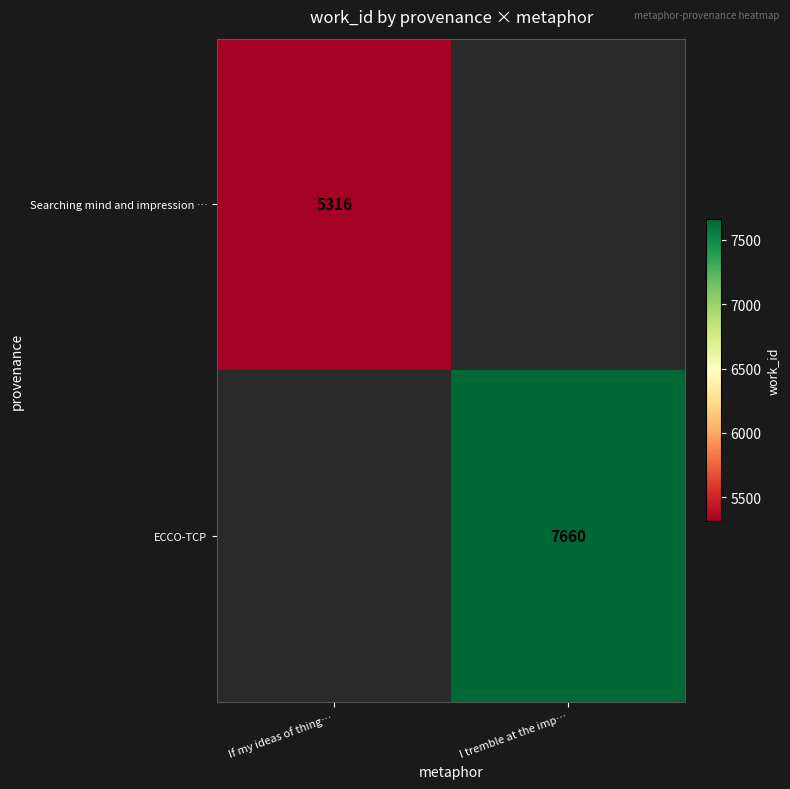

Is the value of Searching mind and impression … at If my ideas of thing… greater than the value of ECCO-TCP at I tremble at the imp…?

No